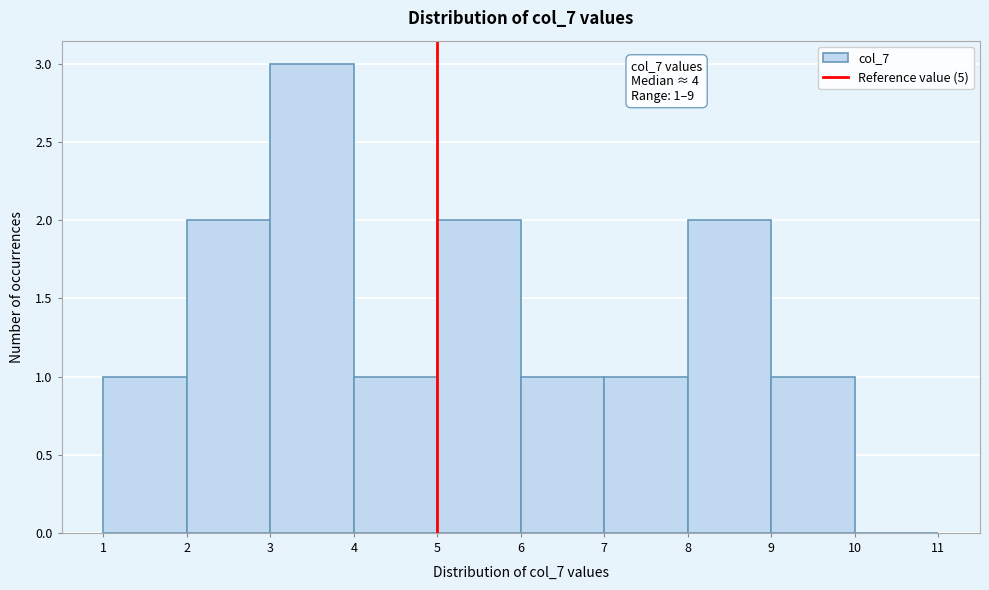

Which range on the x-axis has the tallest bar?

3 to 4